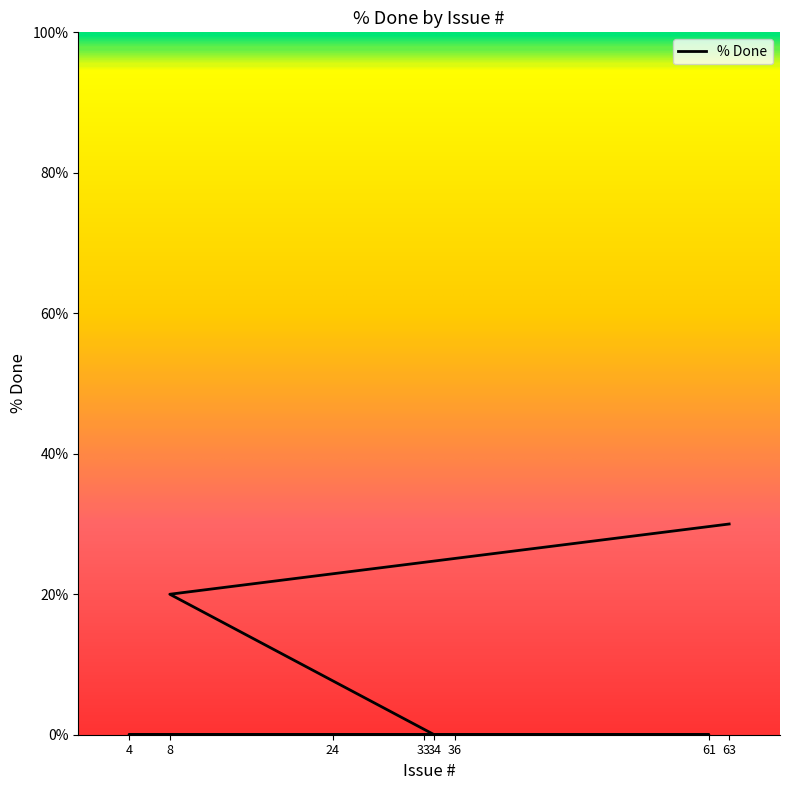

Rank the categories by value from lowest to highest.

33, 61, 4, 24, 36, 34, 8, 63